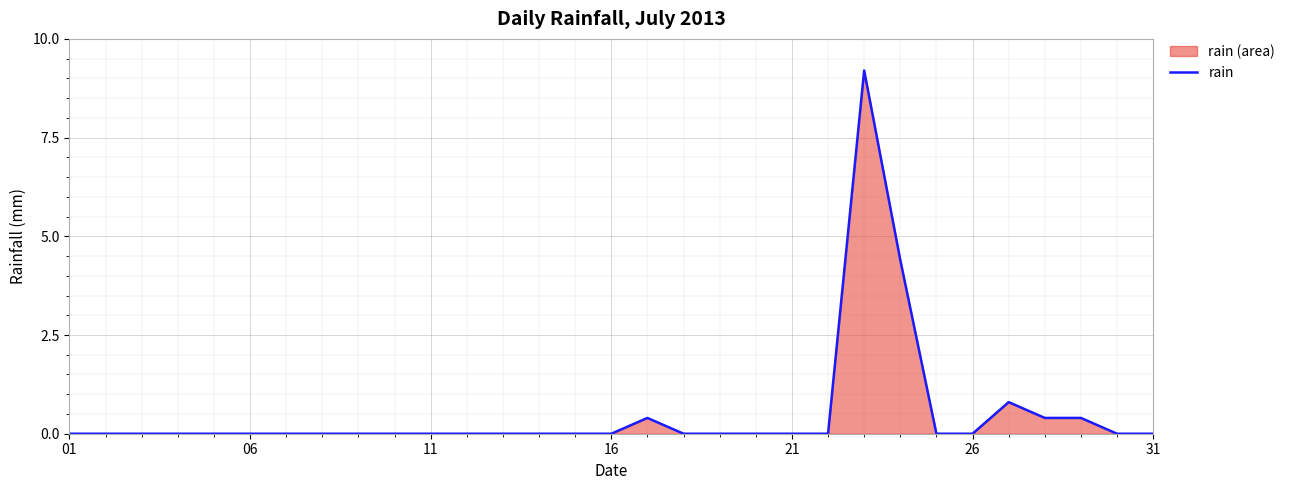

What is the maximum value shown in the chart?

9.2